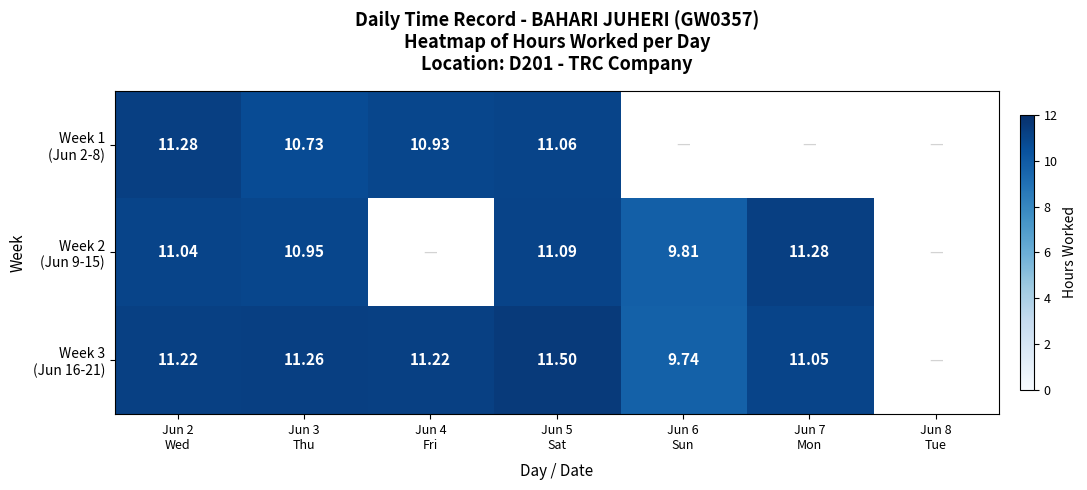

What value does the Week 3 (Jun 16-21) series have at Jun 3 Thu?

11.3